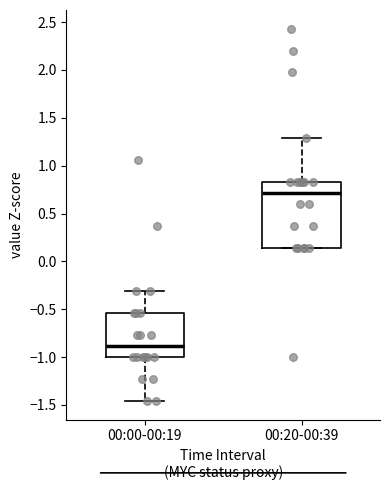

Where does the upper whisker of the box for 00:20-00:39 end on the y-axis? The values are not printed on the chart, so give them approximately, as read against the axis.

1.30